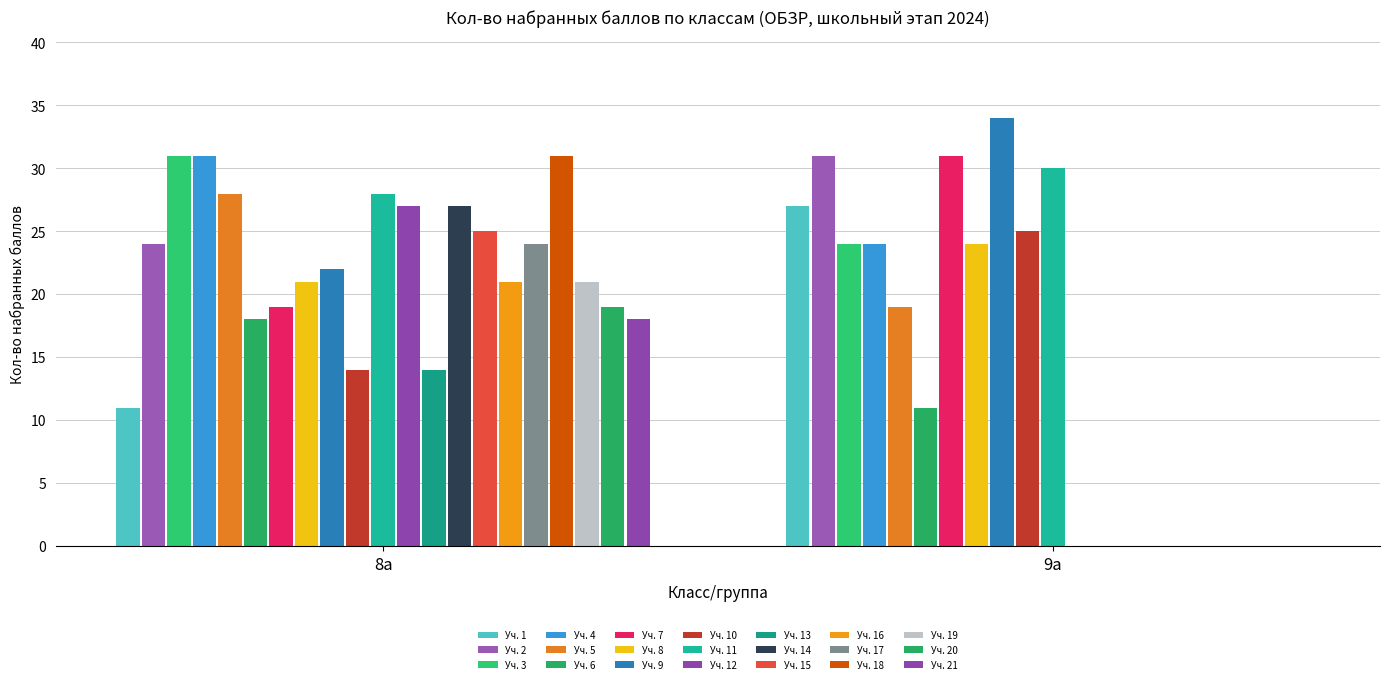

What is the difference between the maximum and minimum values in the 8а series?

20